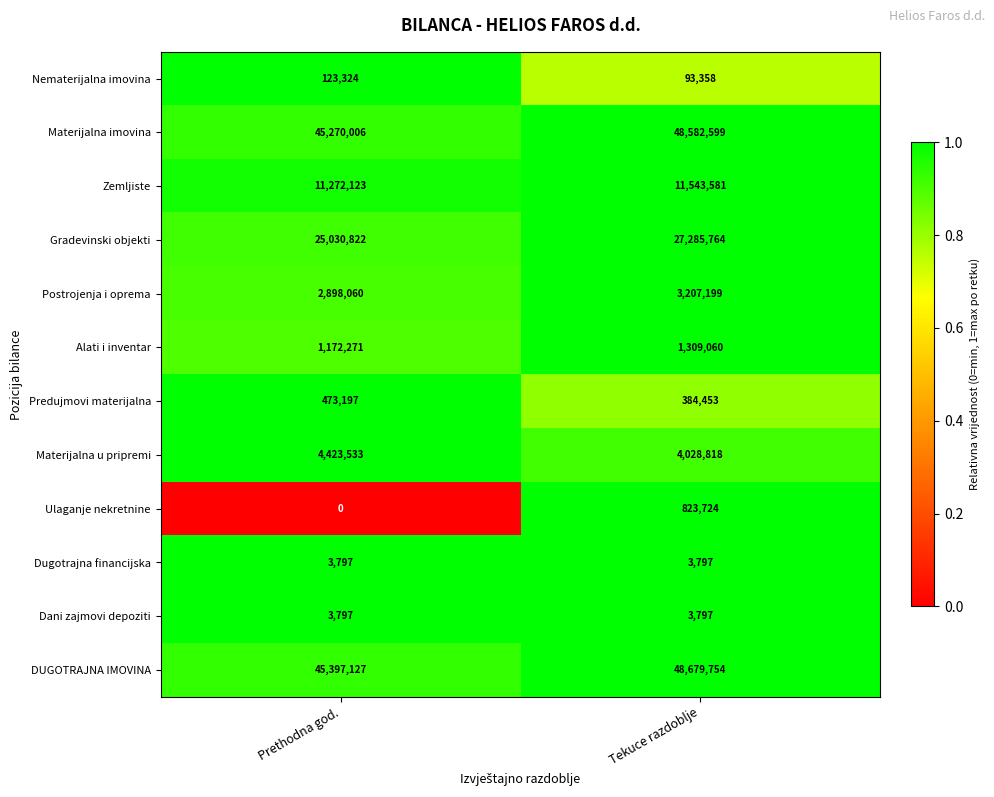

Rank the categories by Materijalna u pripremi value from highest to lowest.

Prethodna god., Tekuce razdoblje